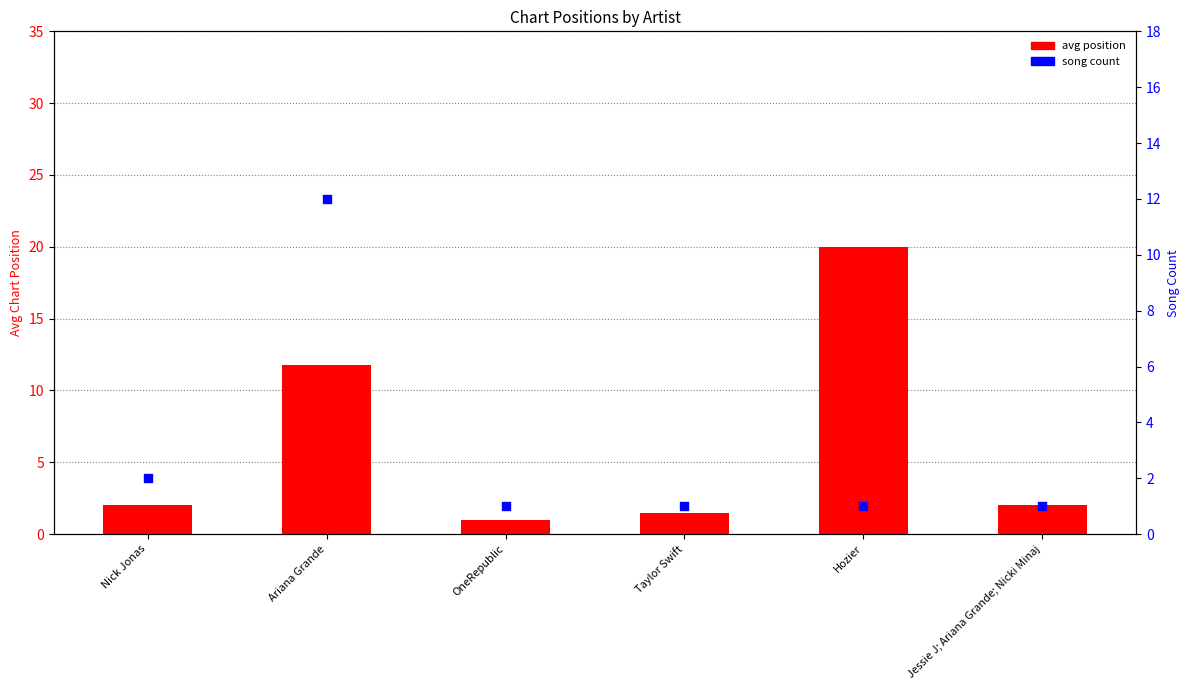

Which series contains the lowest Y value?

avg position